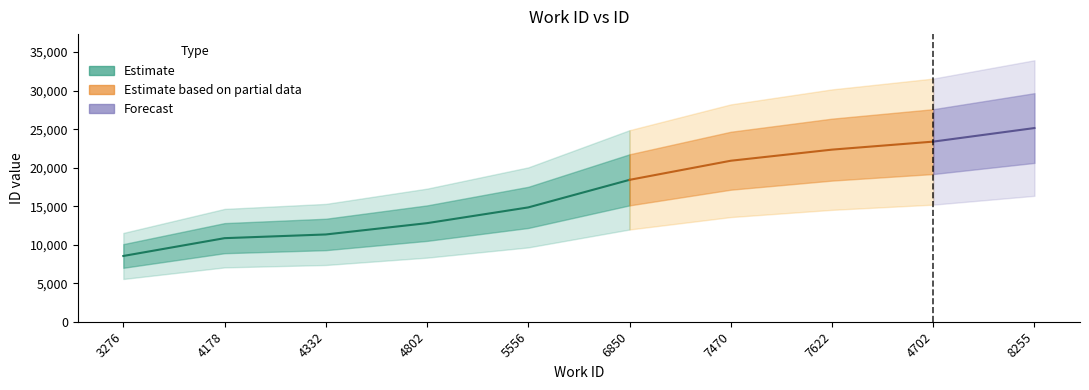

At which category does the chart reach its minimum across all series?

3276